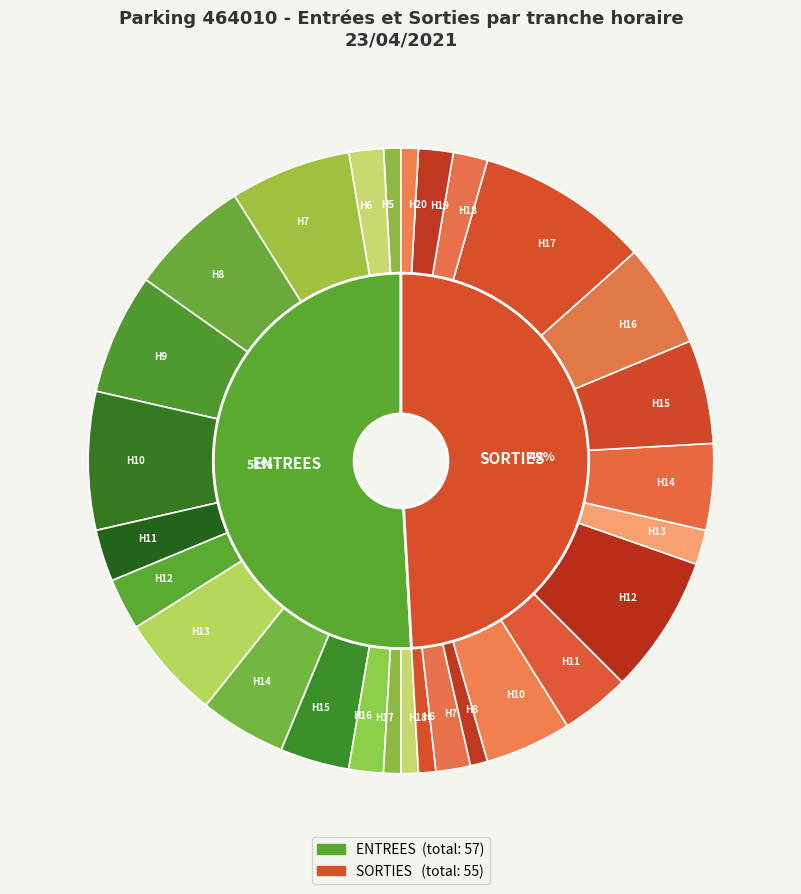

The 12 slice represents 12% of the pie. True or false?

False